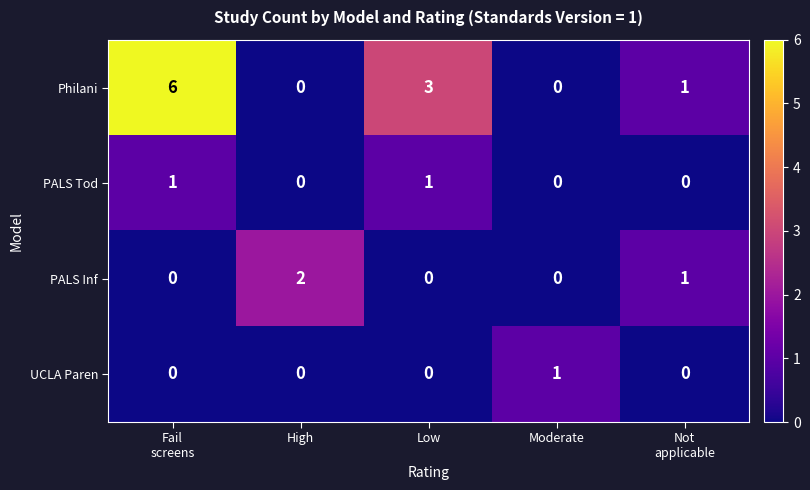

The Philani series shows 3 at Low. True or false?

True